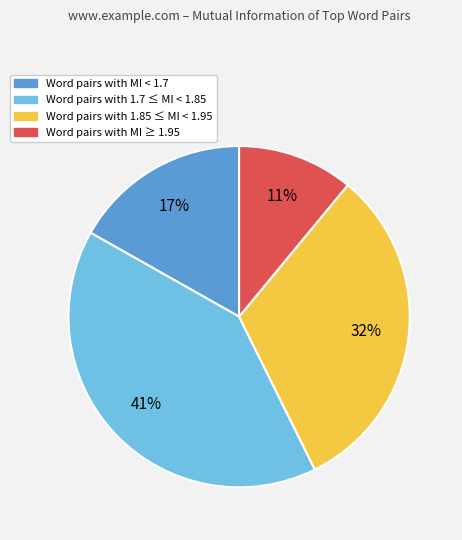

To the nearest percent, what is the average slice percentage?

25%